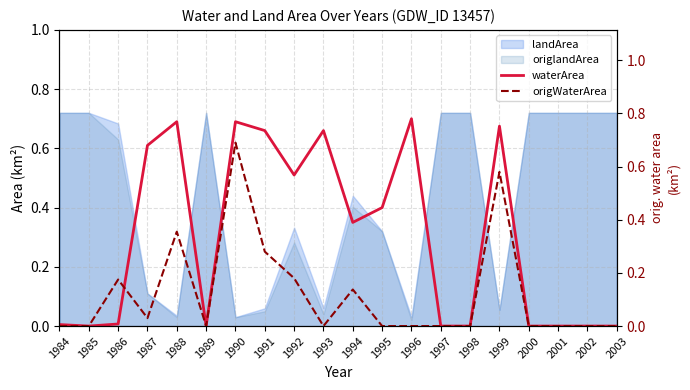

At which category does the chart reach its minimum across all series?

1985